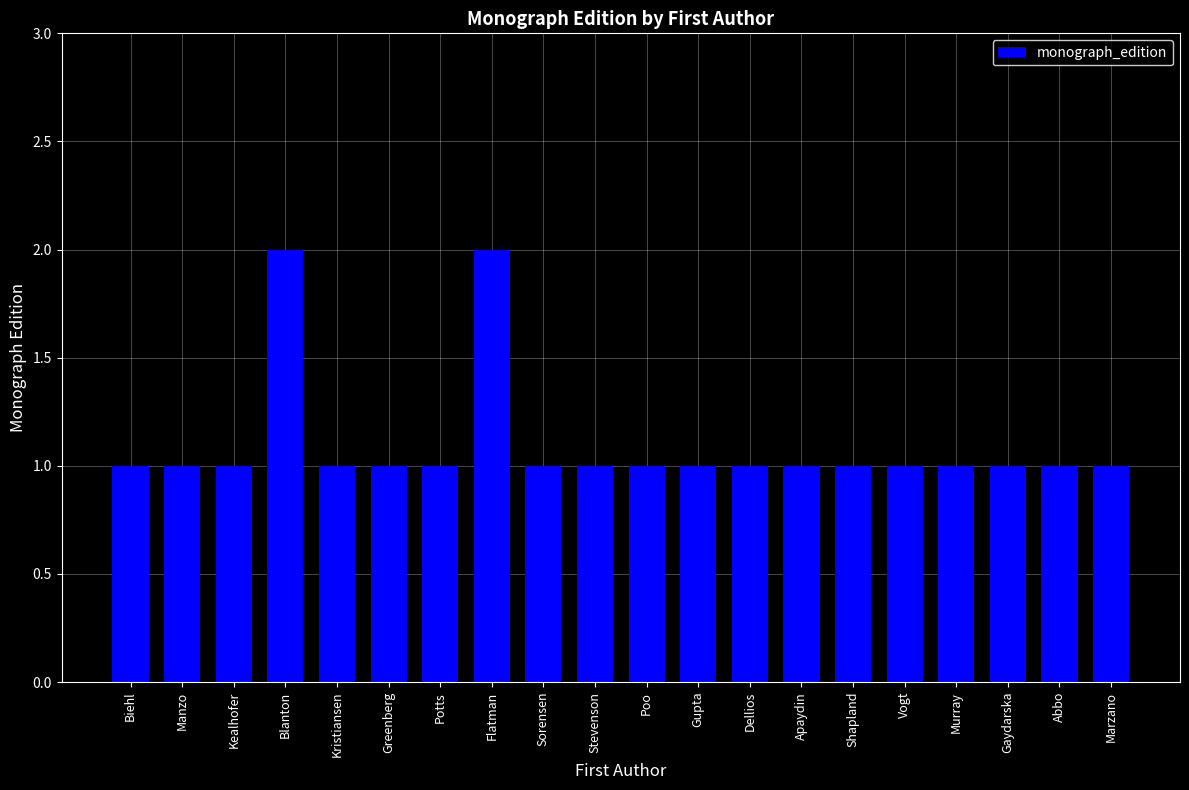

How many values are between 1 and 2?

20